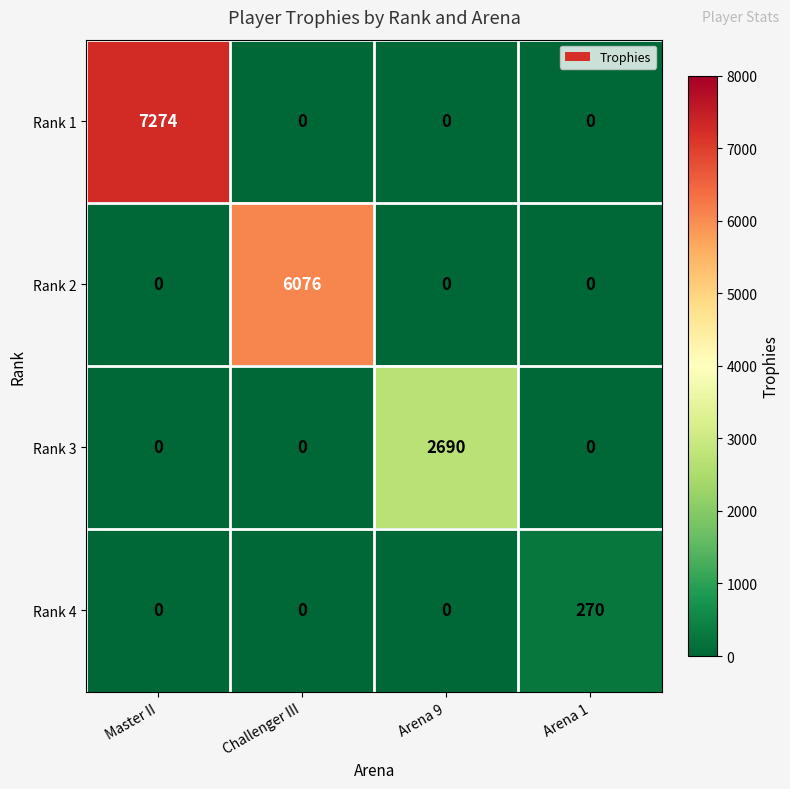

What is the sum of the Rank 2 values at Challenger III and Arena 1?

6076